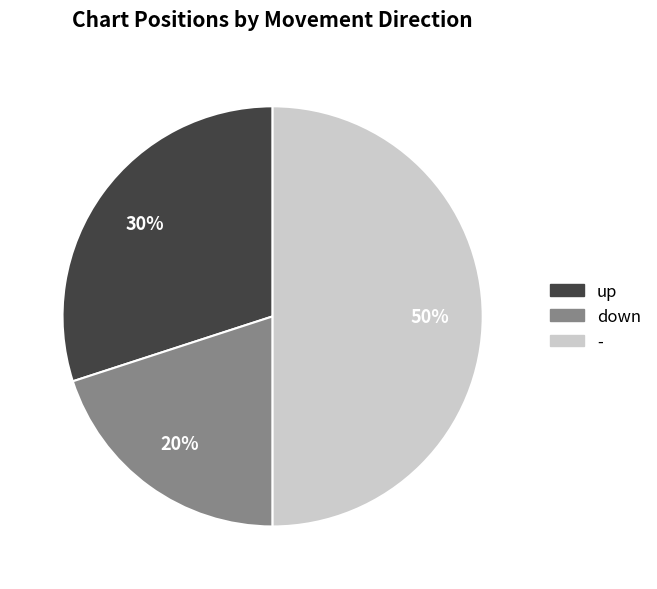

Rank the categories by value from highest to lowest.

-, up, down